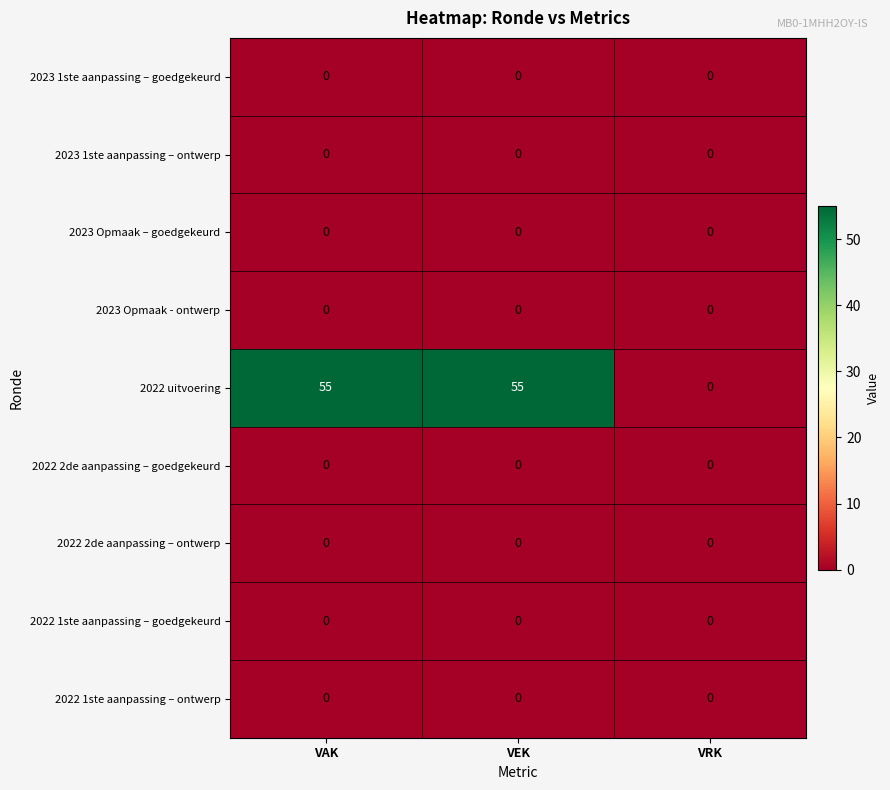

Which series has the largest total across all categories?

2022 uitvoering